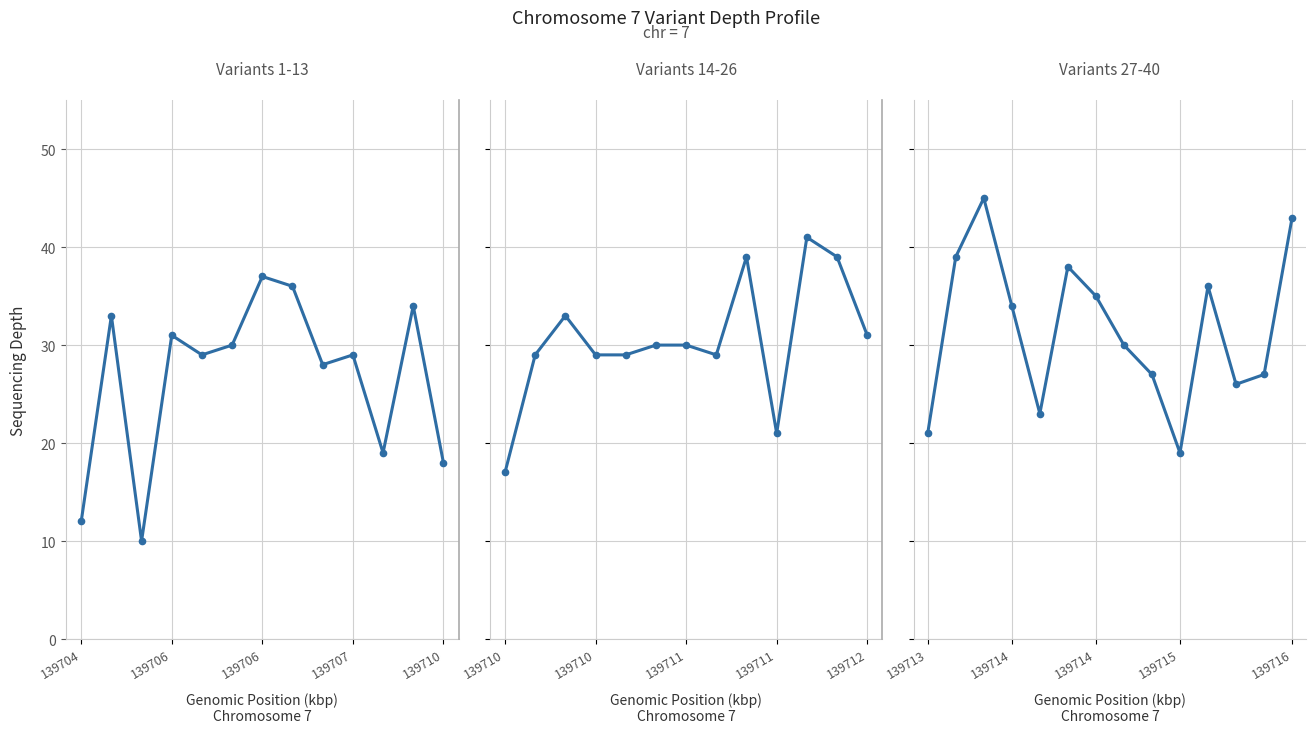

What is the maximum value shown in the chart?

45